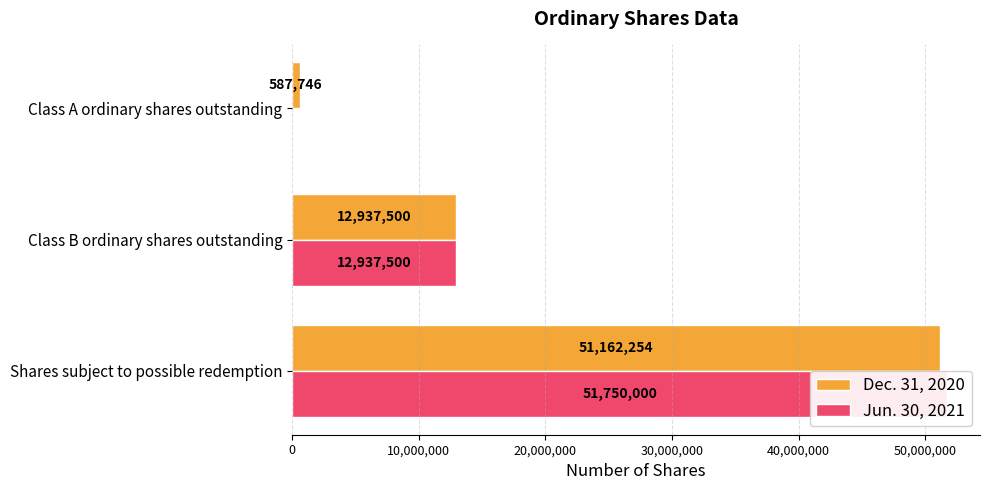

Are the bars grouped side by side (vs. stacked)?

Yes